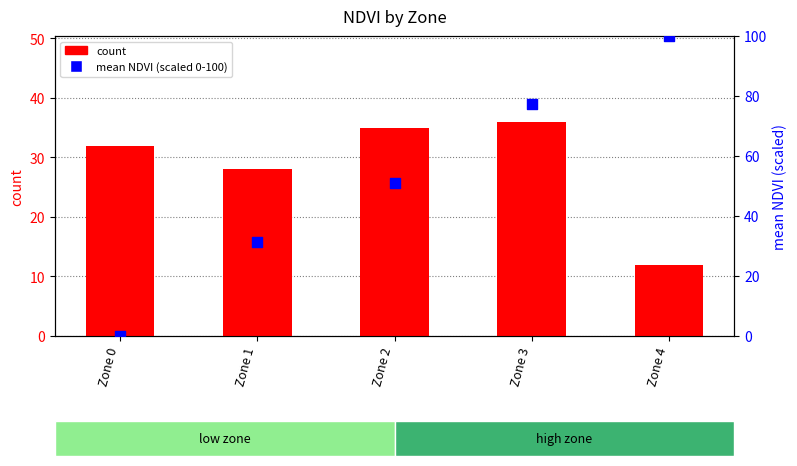

At which category is the sum across all series the highest?

Zone 3